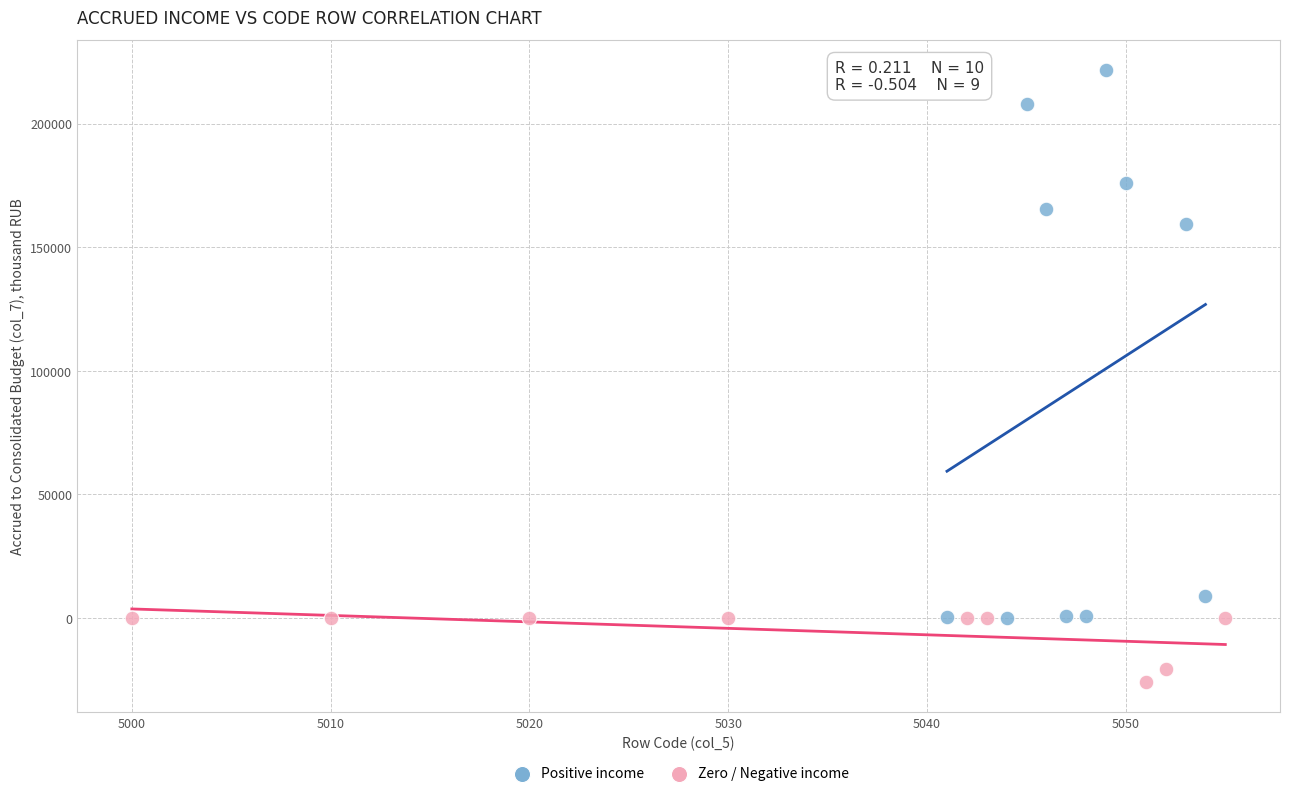

Which series contains the highest Y value?

Positive income